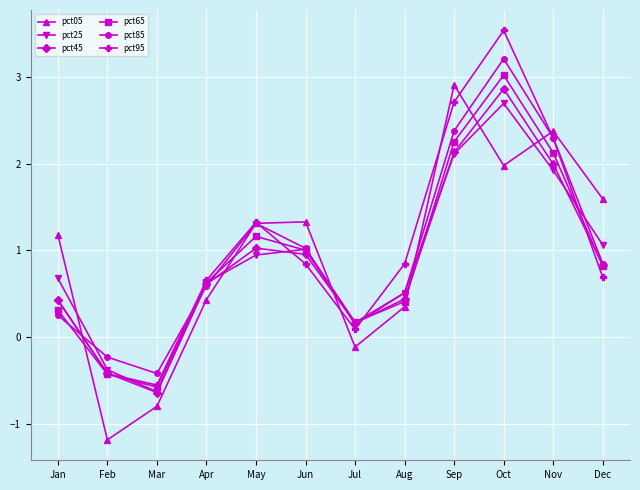

List the series in order of their peak value, lowest first.

pct25, pct45, pct05, pct65, pct85, pct95